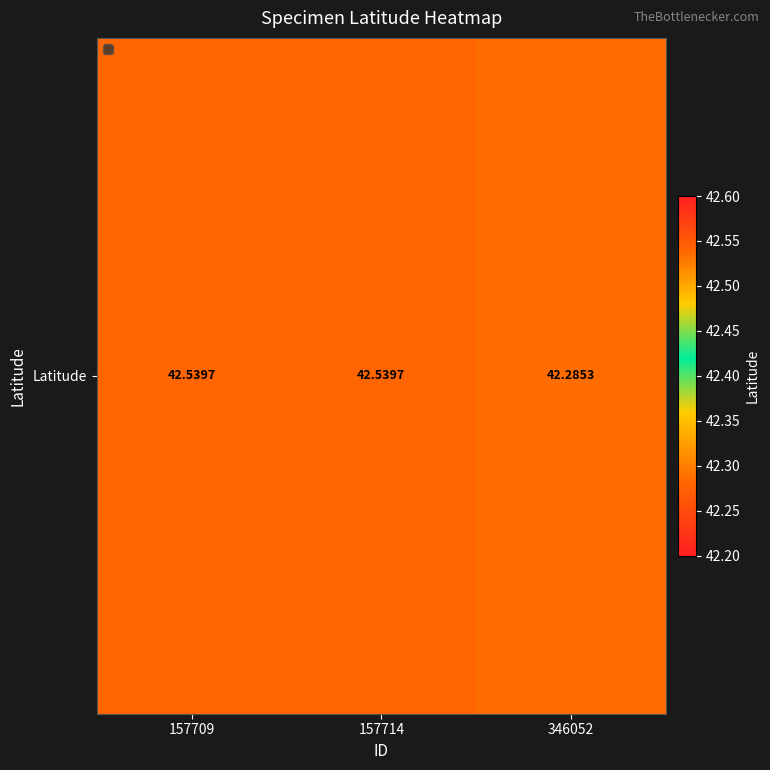

Reading left to right, extract all data points from this chart.

157709=42.5	157714=42.5	346052=42.3